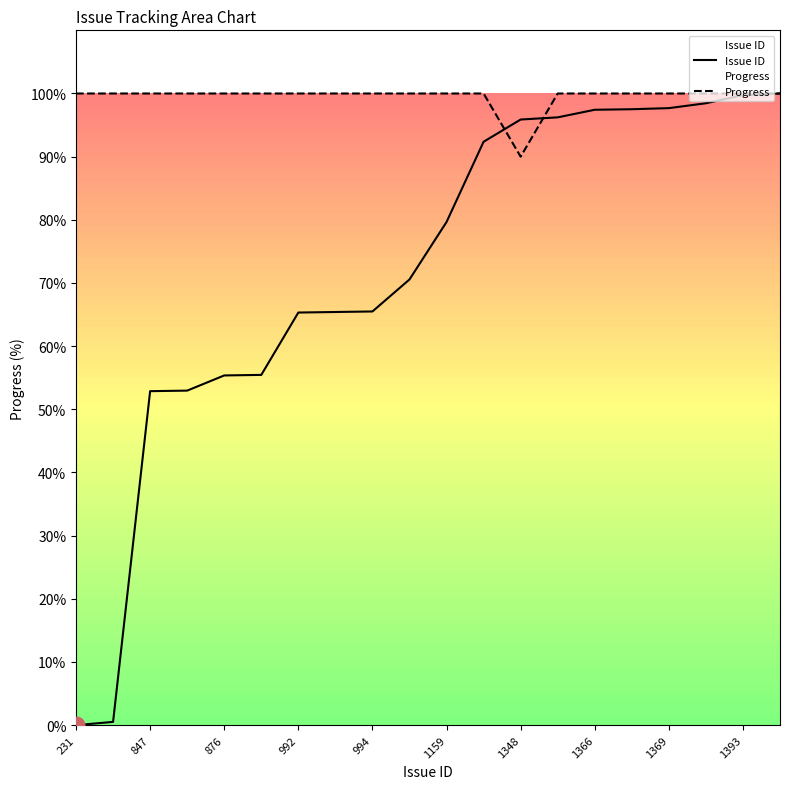

List the series in order of their overall mean, highest first.

Progress, Issue ID